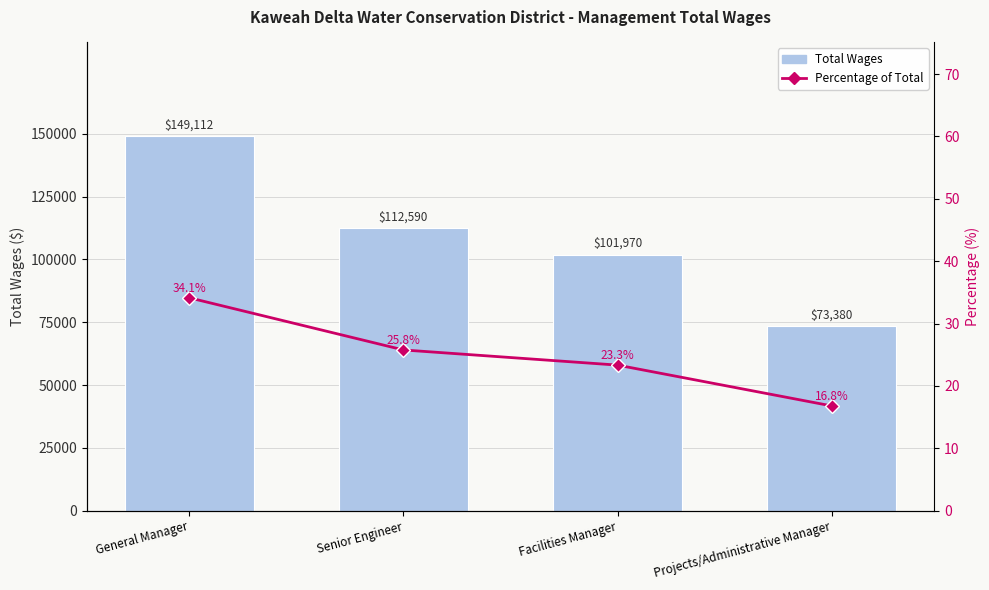

Read the Total Wages value at Senior Engineer.

112590.0